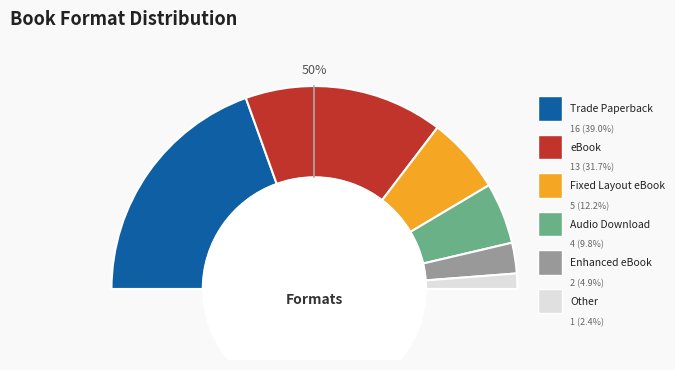

To the nearest percent, what is the difference between the Trade Paperback and Other slice percentages?

37%